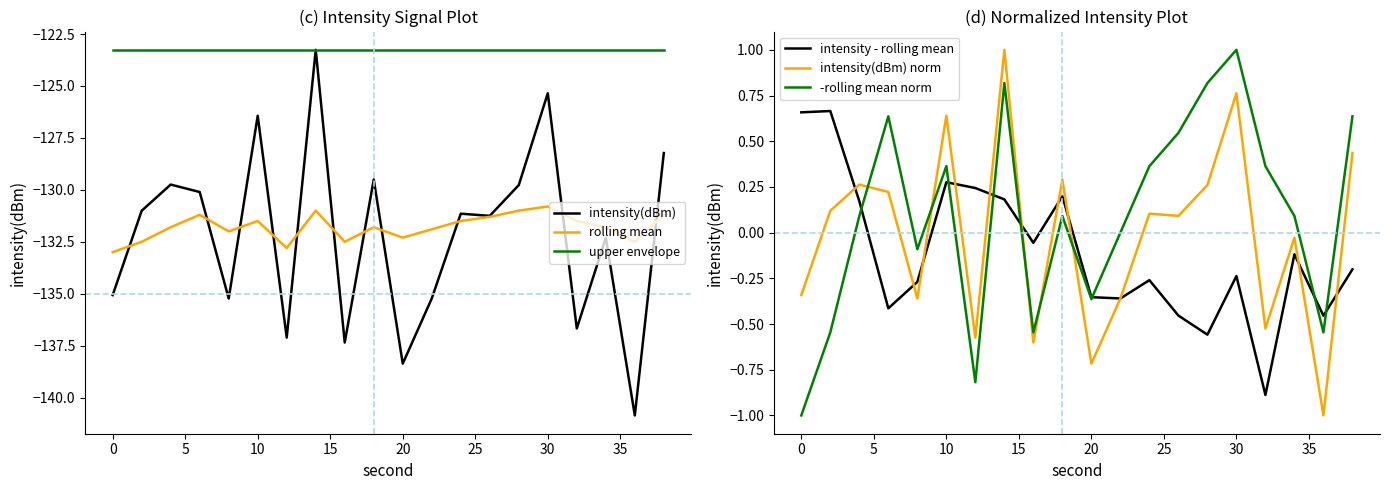

True or false: rolling mean and upper envelope intersect in this chart.

False